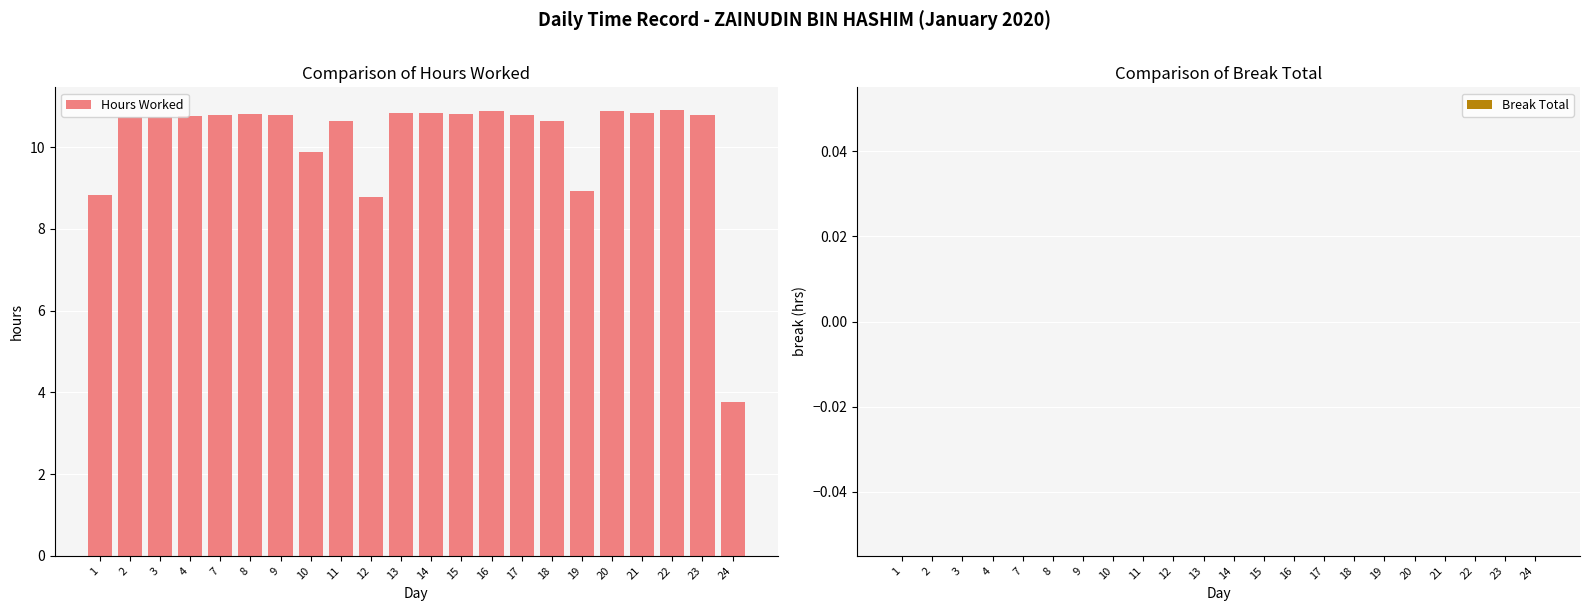

What is the value of the 3rd bar from the left?

10.7